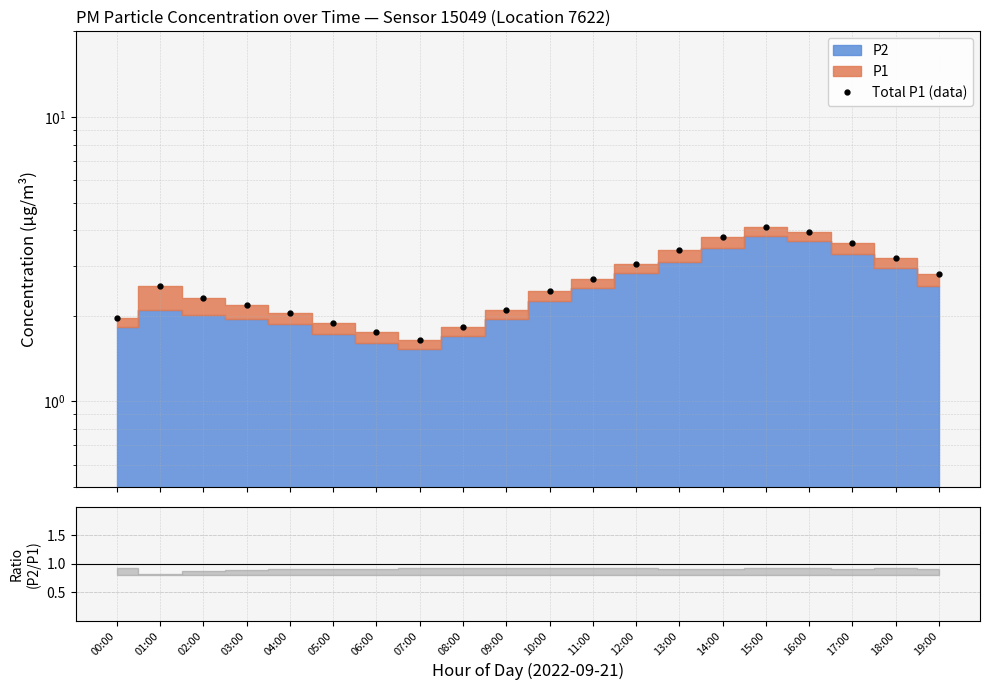

The chart shows a value of 4.4 at 01:00. True or false?

False